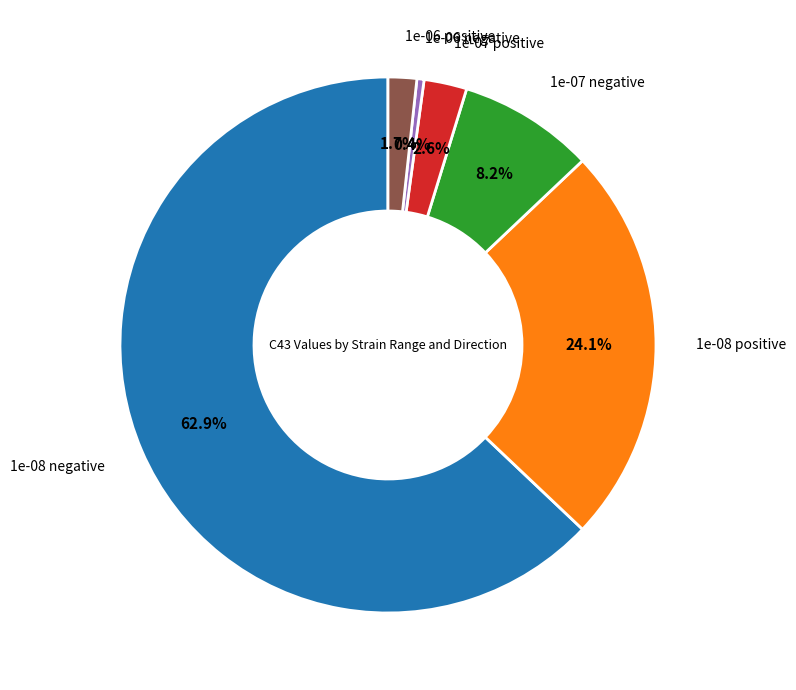

Is there any slice that represents more than half of the pie?

Yes